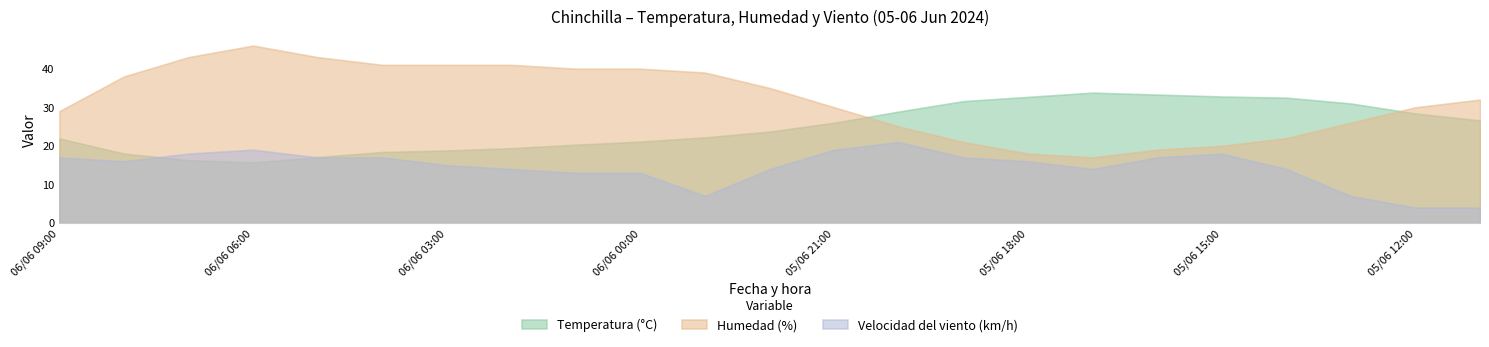

Does the chart have visible grid lines?

No